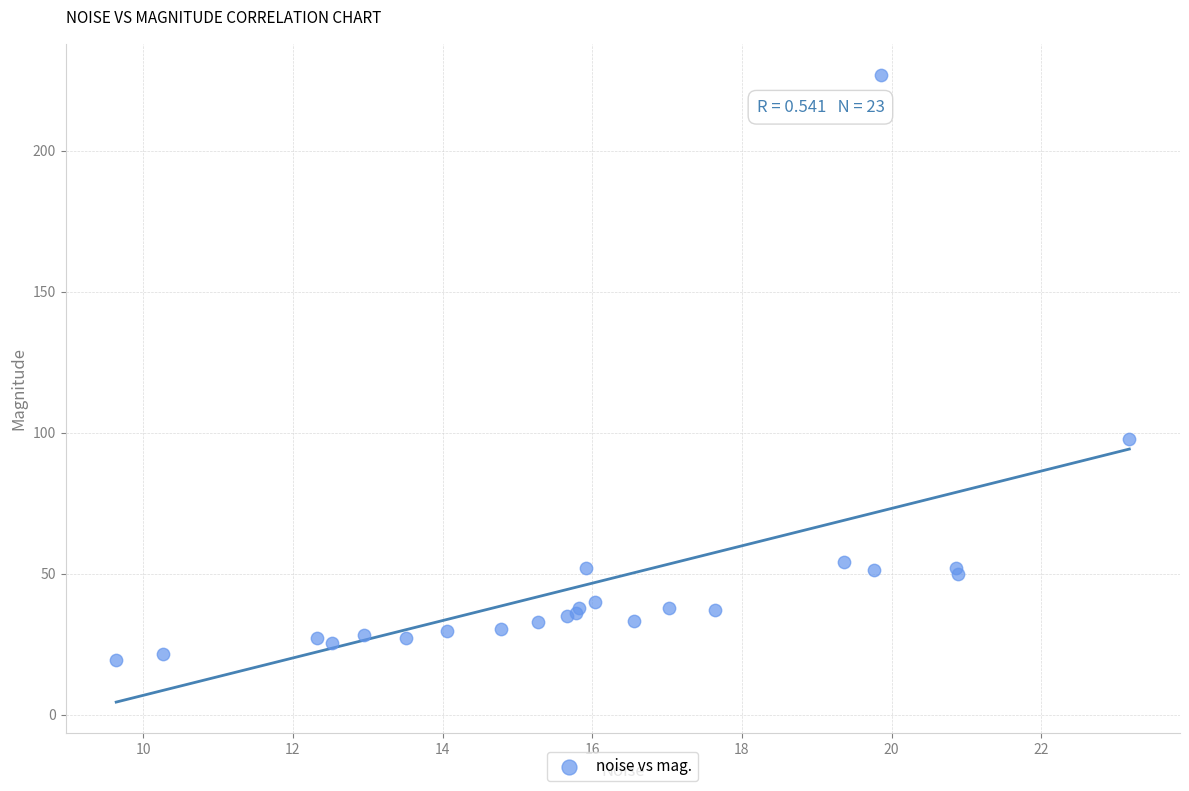

What Y value in the scatter plot is closest to 123?

97.8